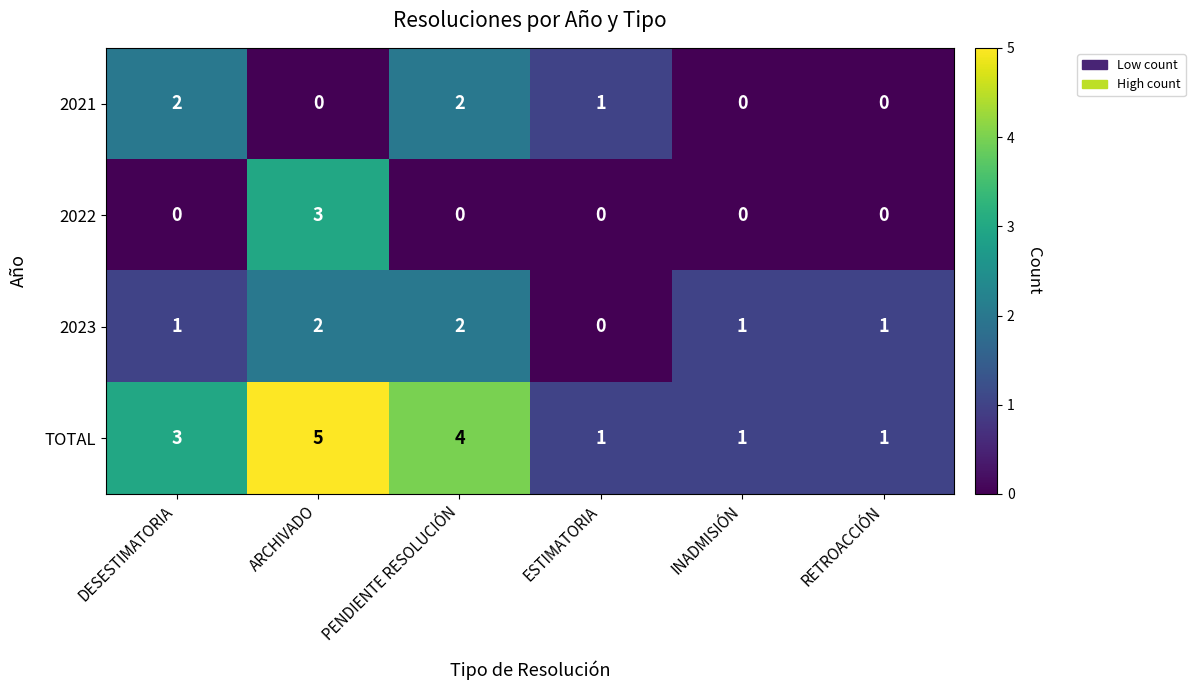

Rank the series by their average value, from highest to lowest.

TOTAL, 2023, 2021, 2022